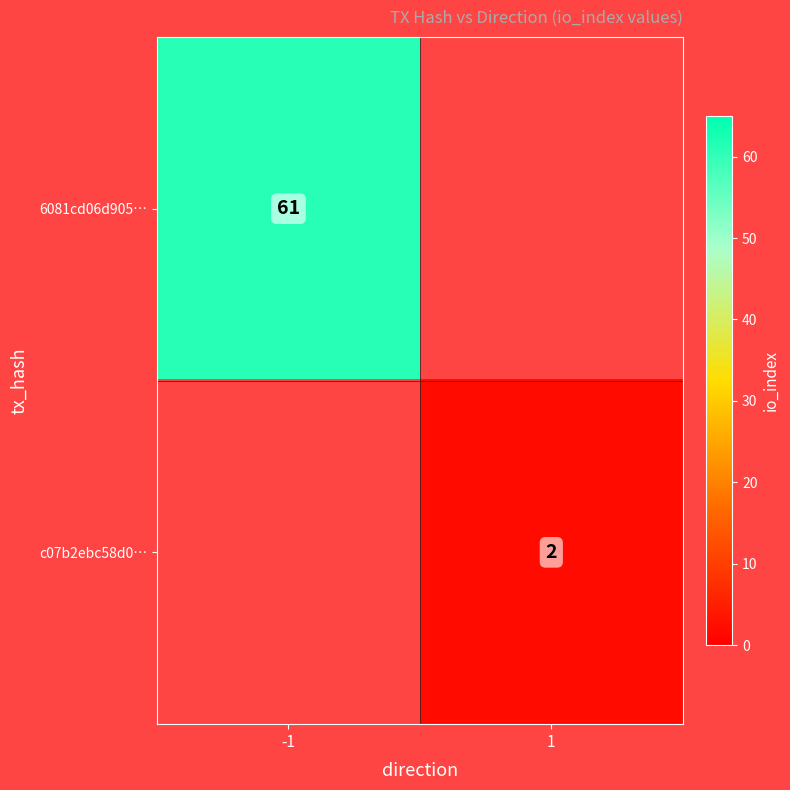

Is it true that c07b2ebc58d0… equals 1 at 1?

False